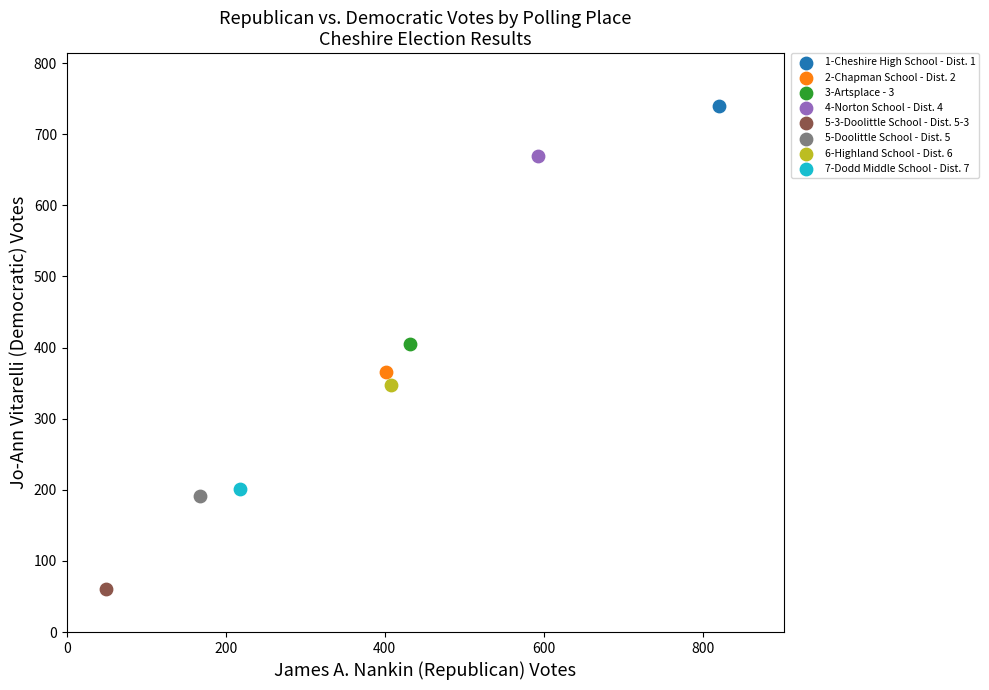

What are all the series names shown in the legend?

1-Cheshire High School - Dist. 1, 2-Chapman School - Dist. 2, 3-Artsplace - 3, 4-Norton School - Dist. 4, 5-3-Doolittle School - Dist. 5-3, 5-Doolittle School - Dist. 5, 6-Highland School - Dist. 6, 7-Dodd Middle School - Dist. 7